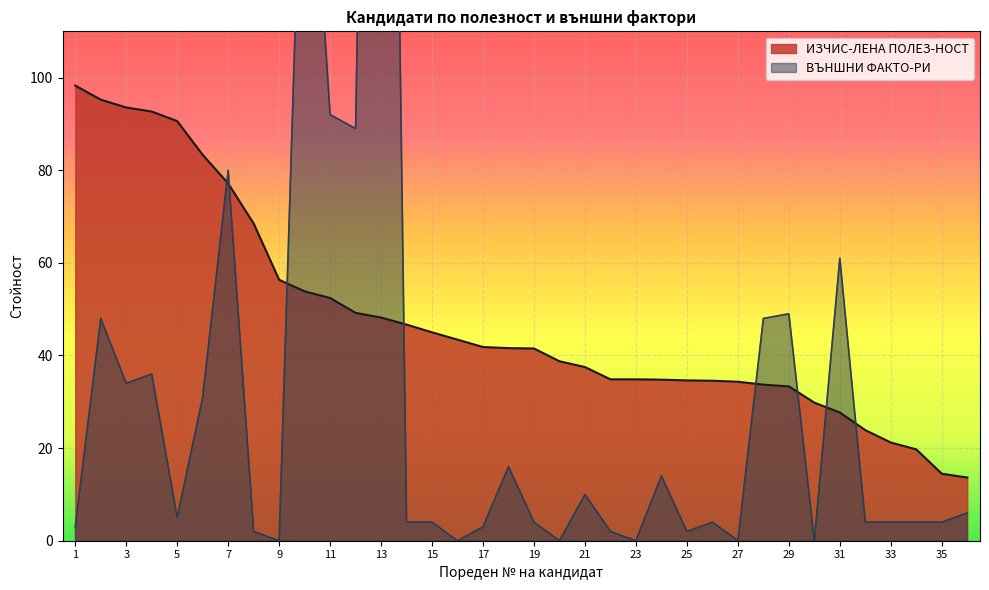

Is the value of ВЪНШНИ ФАКТО-РИ at 2 greater than the value of ИЗЧИС-ЛЕНА ПОЛЕЗ-НОСТ at 11?

No